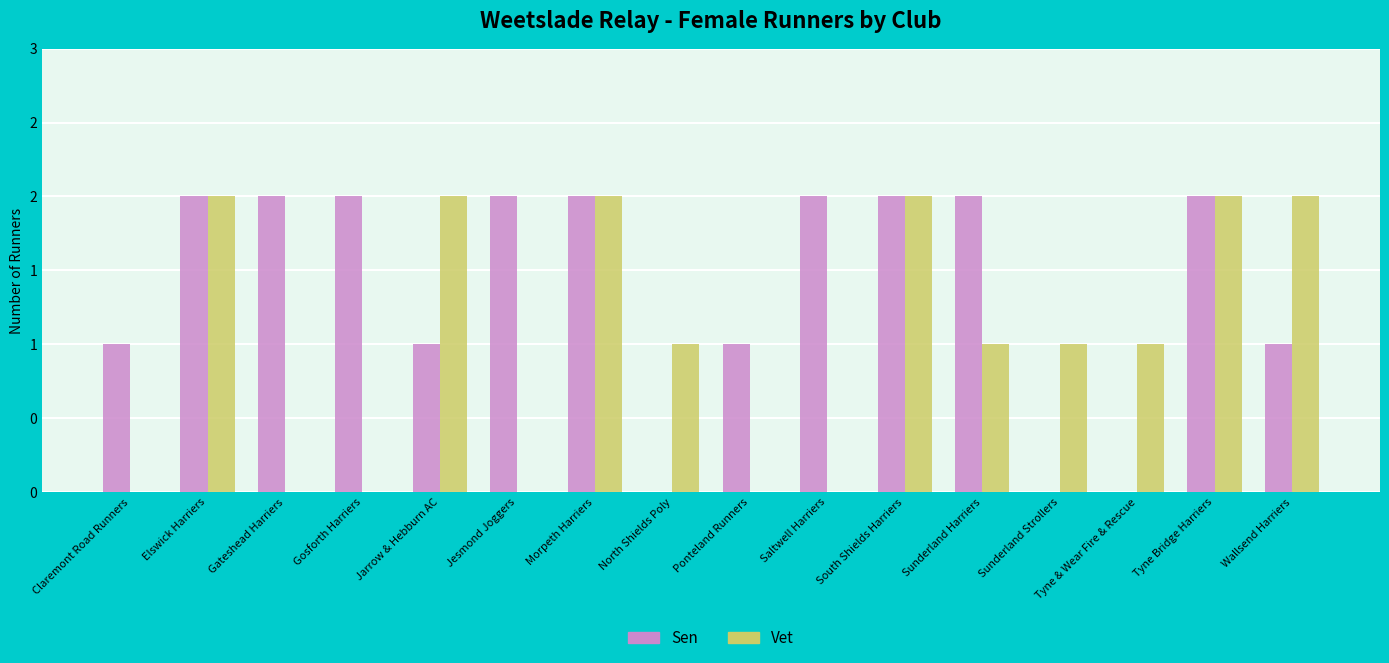

Does the chart contain stacked bars?

No